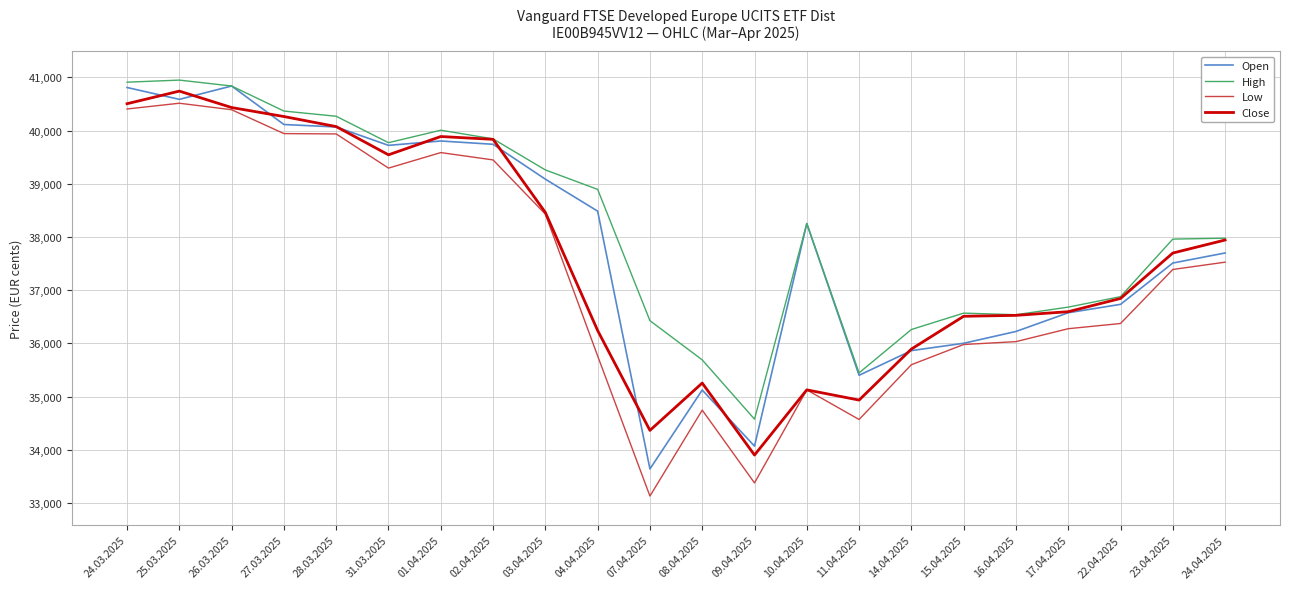

How many lines are shown in the chart?

4